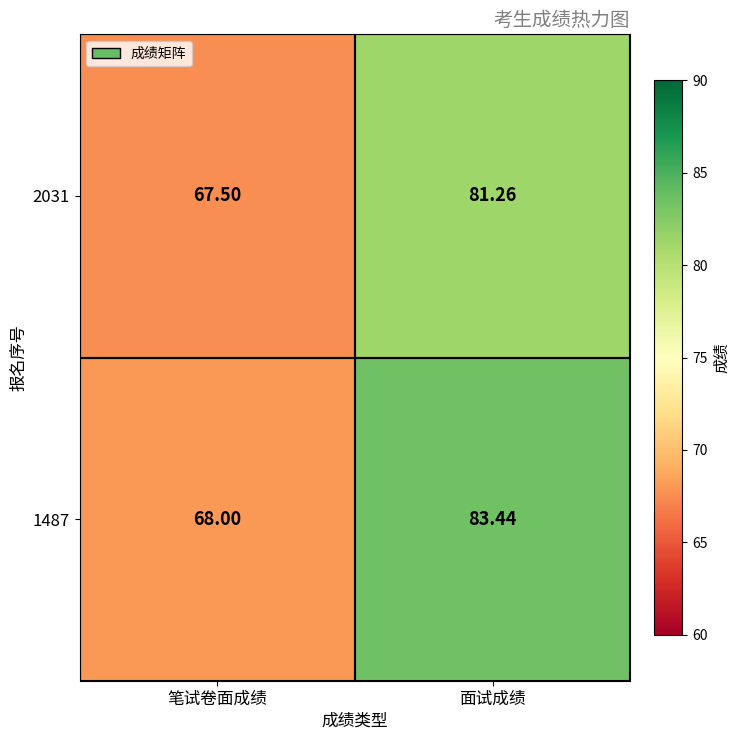

Rank the categories by 2031 value from lowest to highest.

笔试卷面成绩, 面试成绩